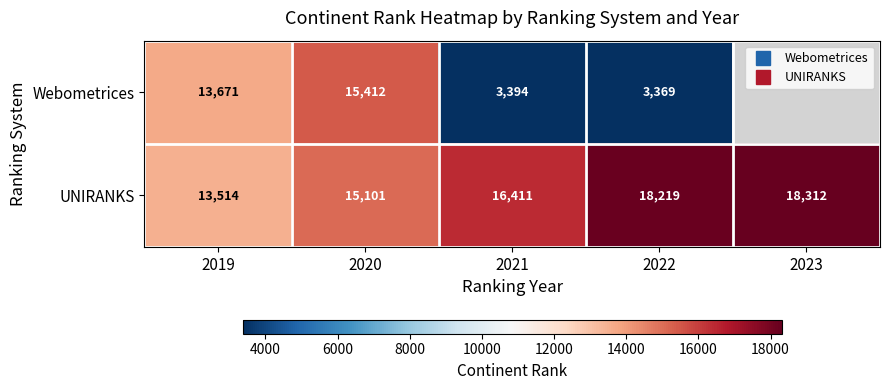

How many data points in Webometrices are above 13671?

1